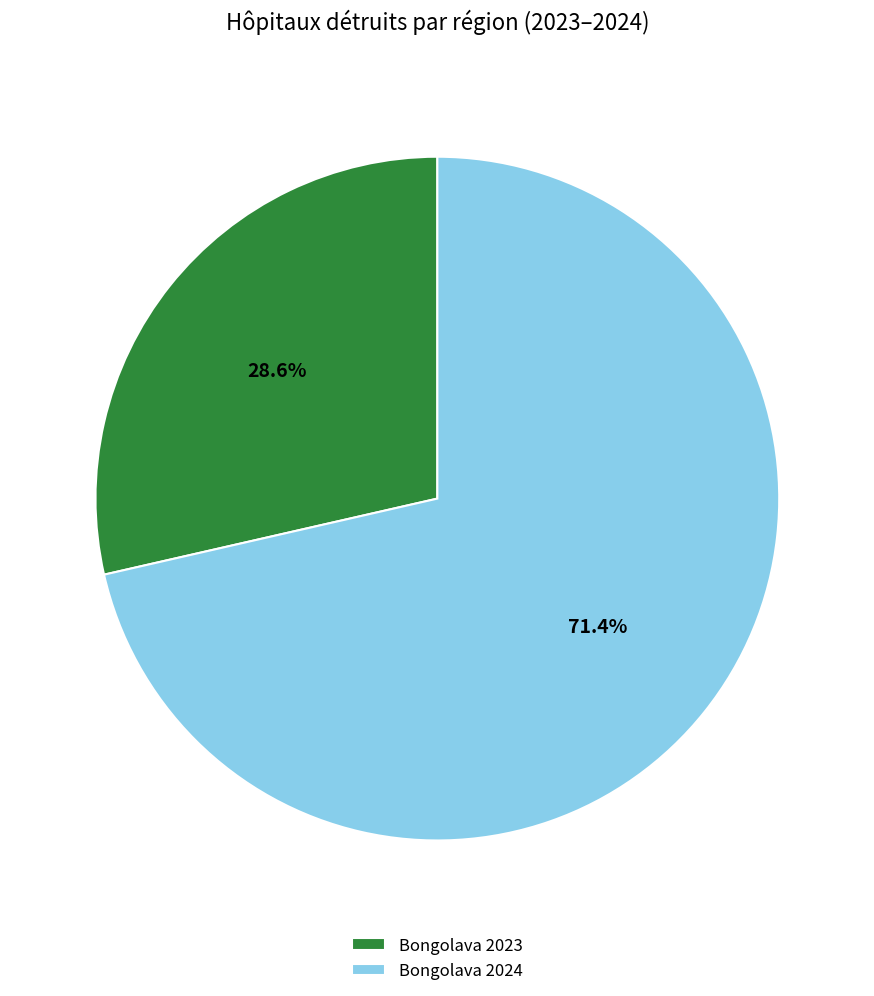

Approximately how many times larger is the value at Bongolava 2024 compared to Bongolava 2023?

2.5